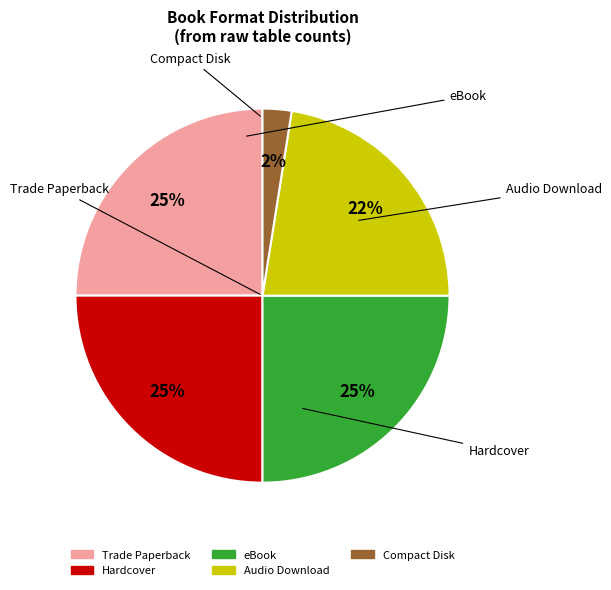

To the nearest percent, what portion does eBook represent?

25%